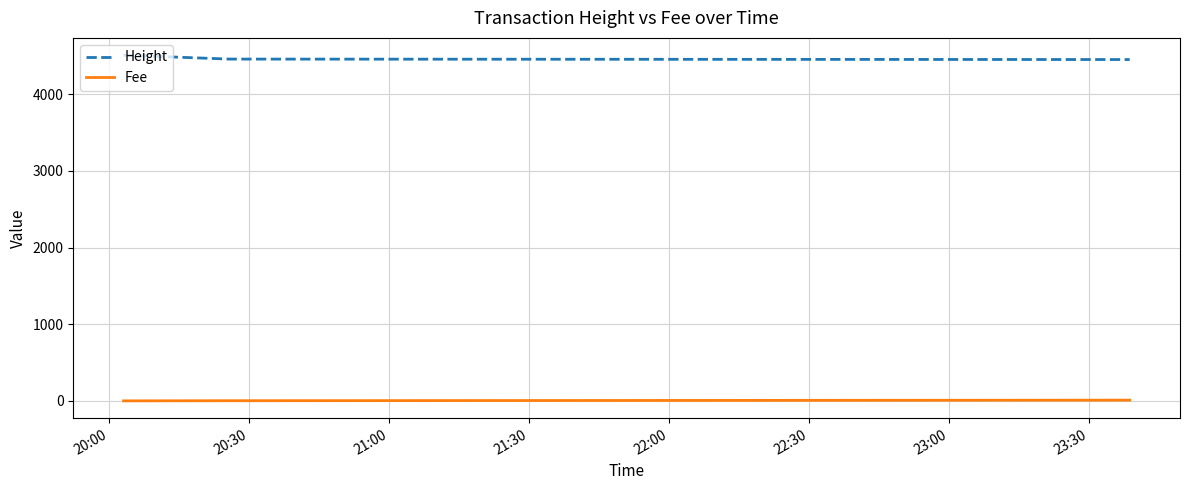

How many values in the Fee series exceed 2?

2